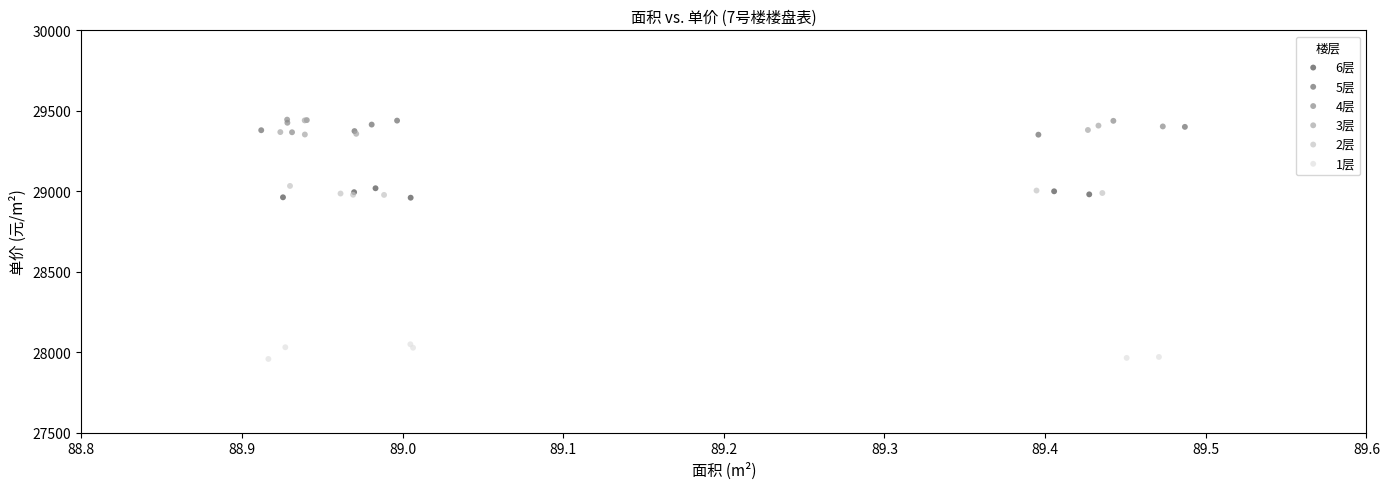

Which series contains the lowest Y value?

1层